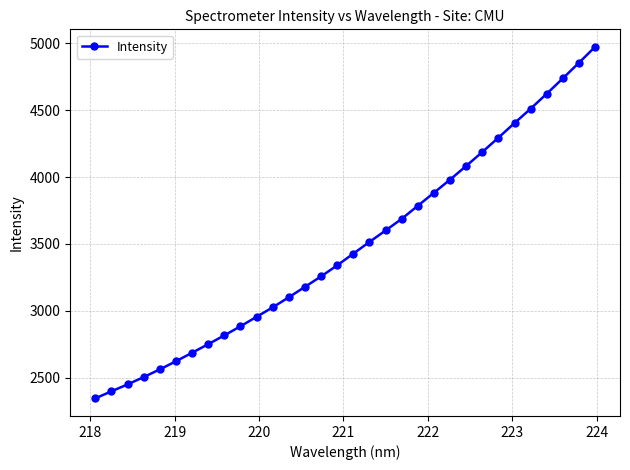

What is the value of the 22nd point from the left?

3883.3